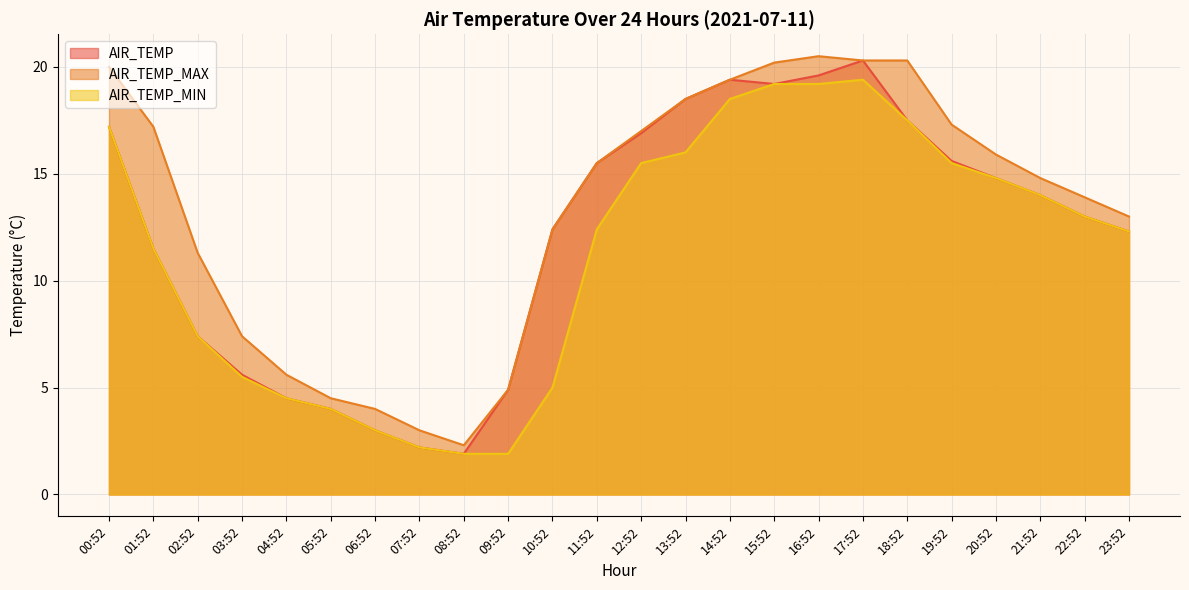

What is the label of the 2nd point from the right?

22:52